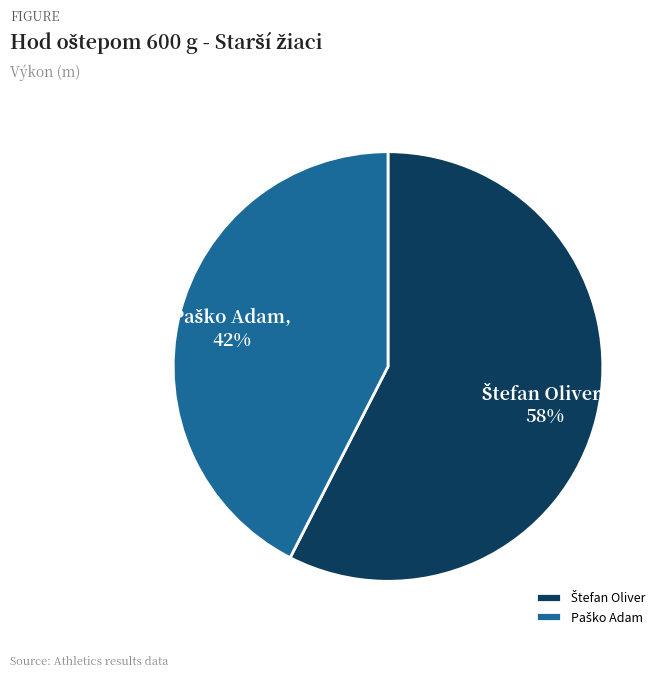

How many segments does this pie chart have?

2